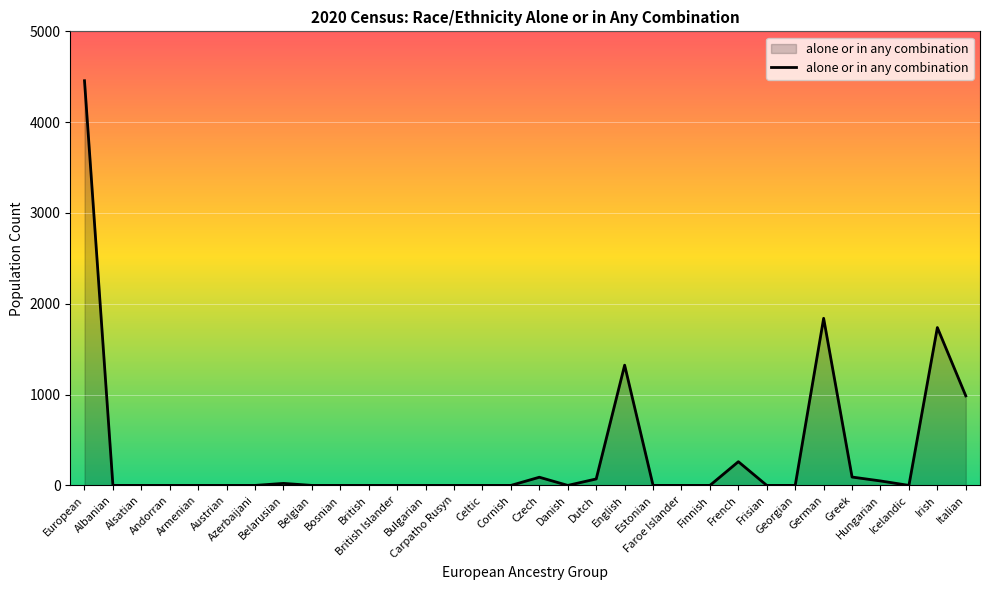

What is the greatest value displayed?

4456